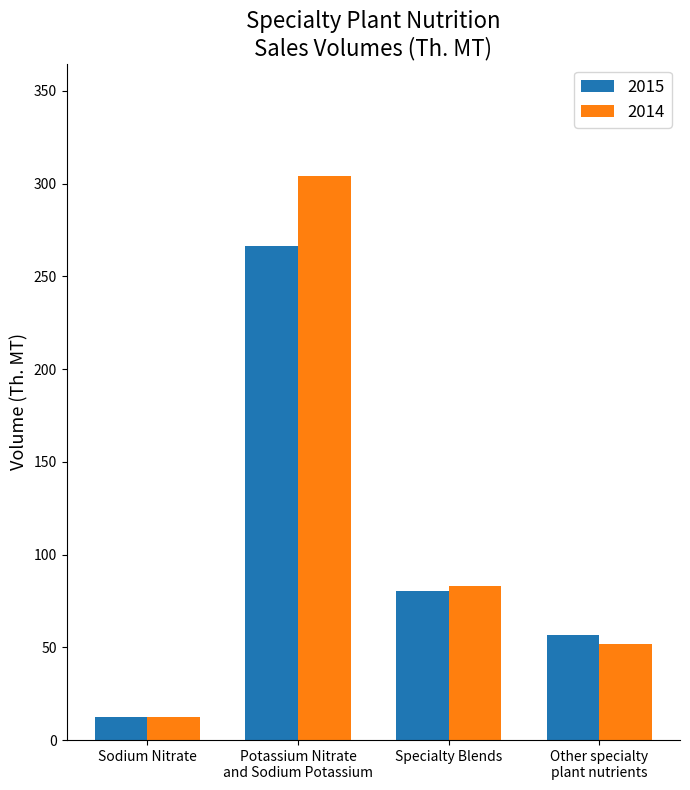

Where does the 2015 series first go above 80?

Potassium Nitrate
and Sodium Potassium